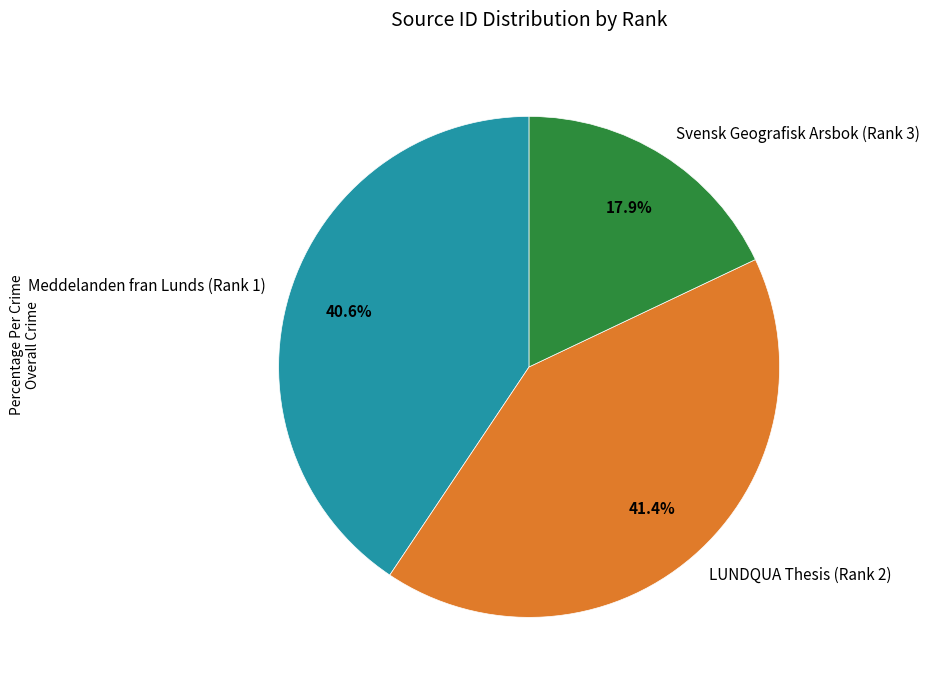

What is the largest slice in the pie chart?

LUNDQUA Thesis (Rank 2)